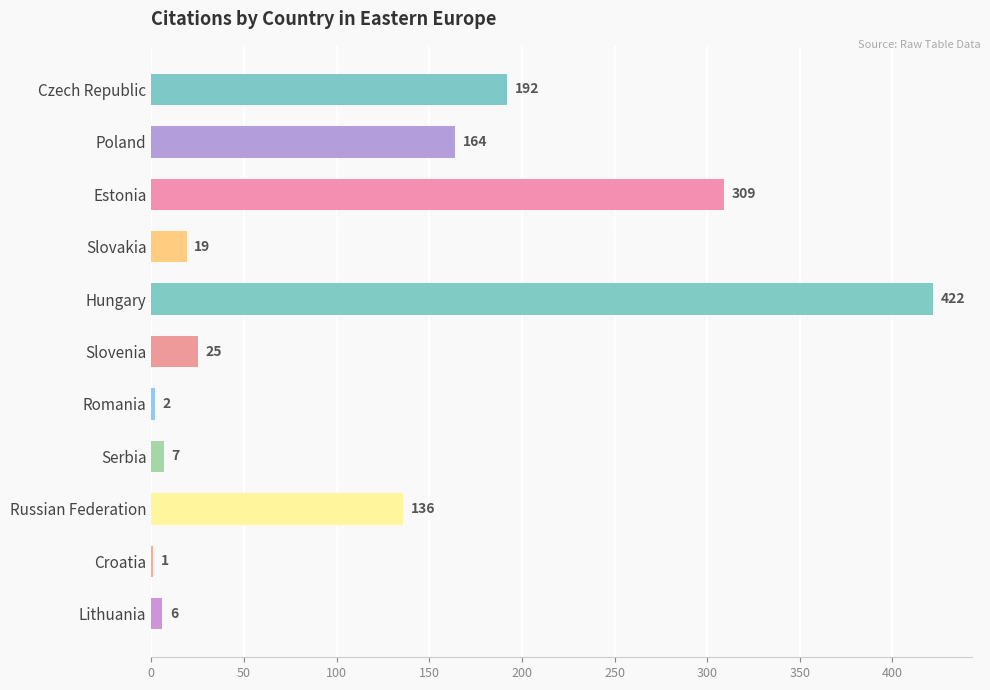

Which has a higher value, Croatia or Slovenia?

Slovenia